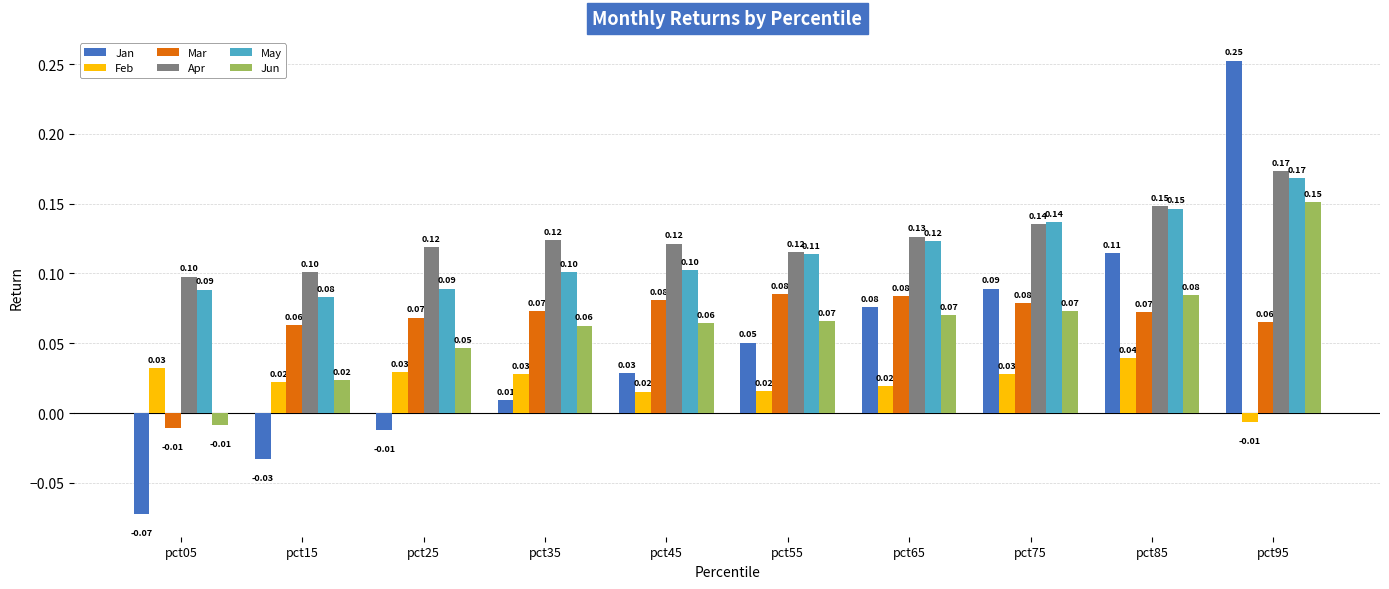

What is the total value across all series at pct85?

0.6